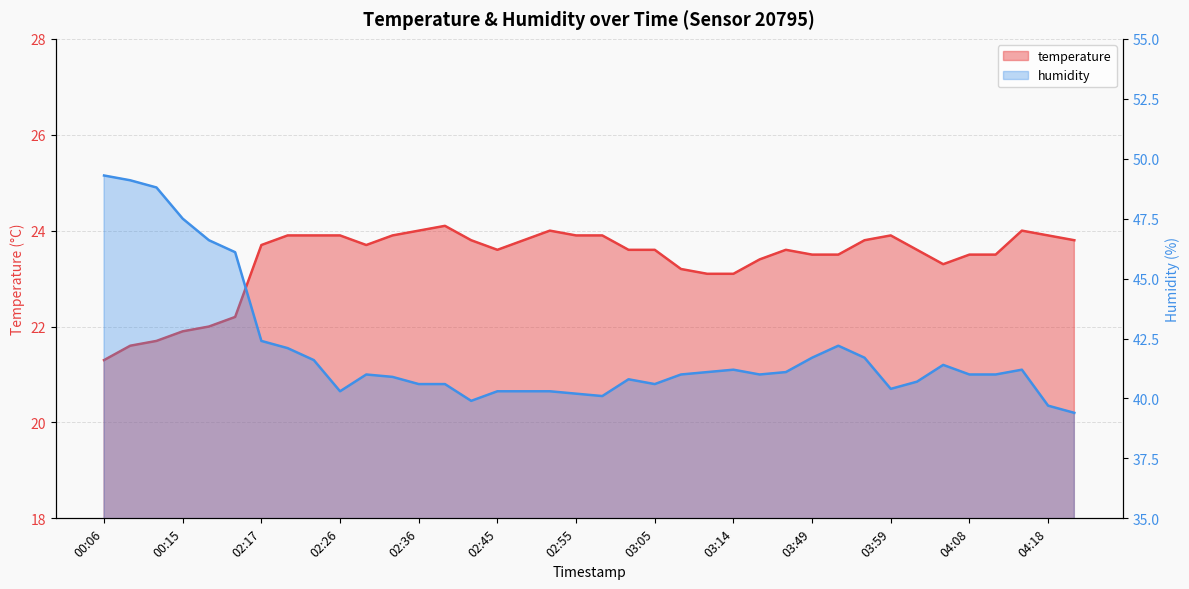

Which series has the largest total across all categories?

humidity